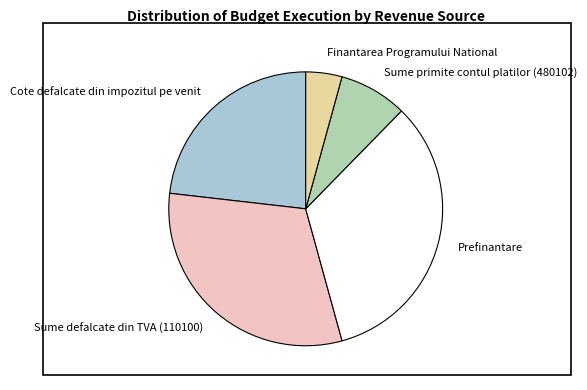

What is the ratio of the value at Cote defalcate din impozitul pe venit to the value at Sume primite contul platilor (480102)?

2.9